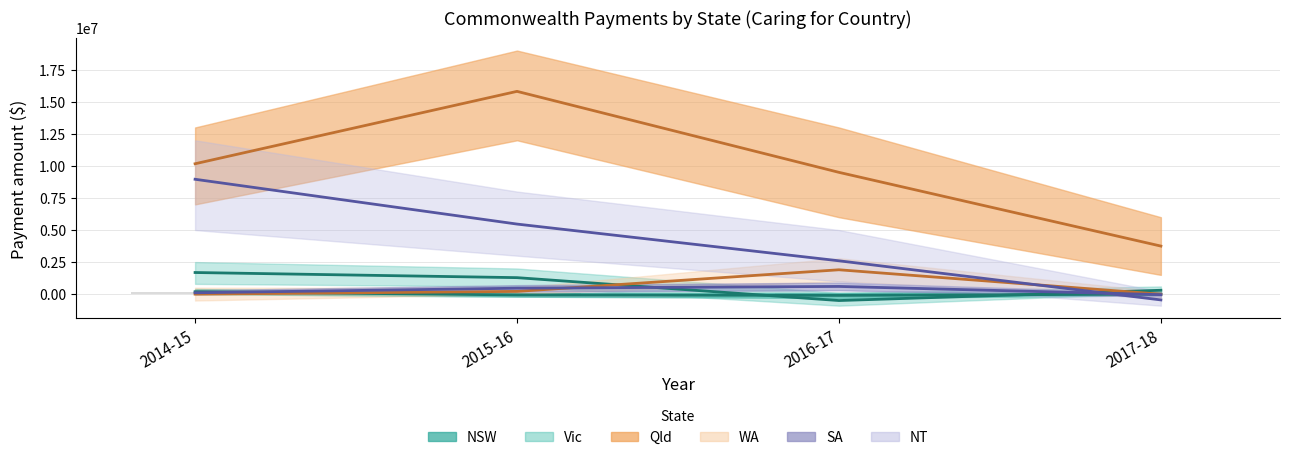

Which series has the largest total across all categories?

Qld